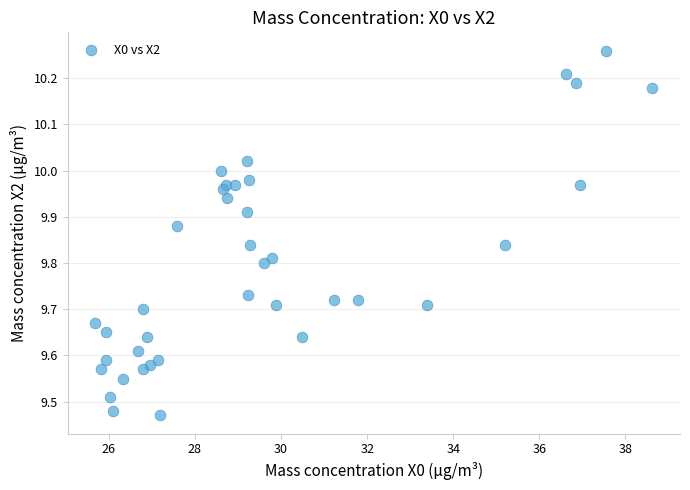

What is the range of X values (max minus min)?

12.9